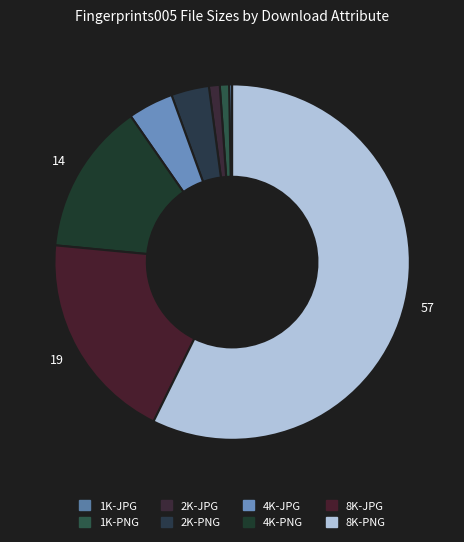

Rank the categories by value from lowest to highest.

1K-JPG, 1K-PNG, 2K-JPG, 2K-PNG, 4K-JPG, 4K-PNG, 8K-JPG, 8K-PNG